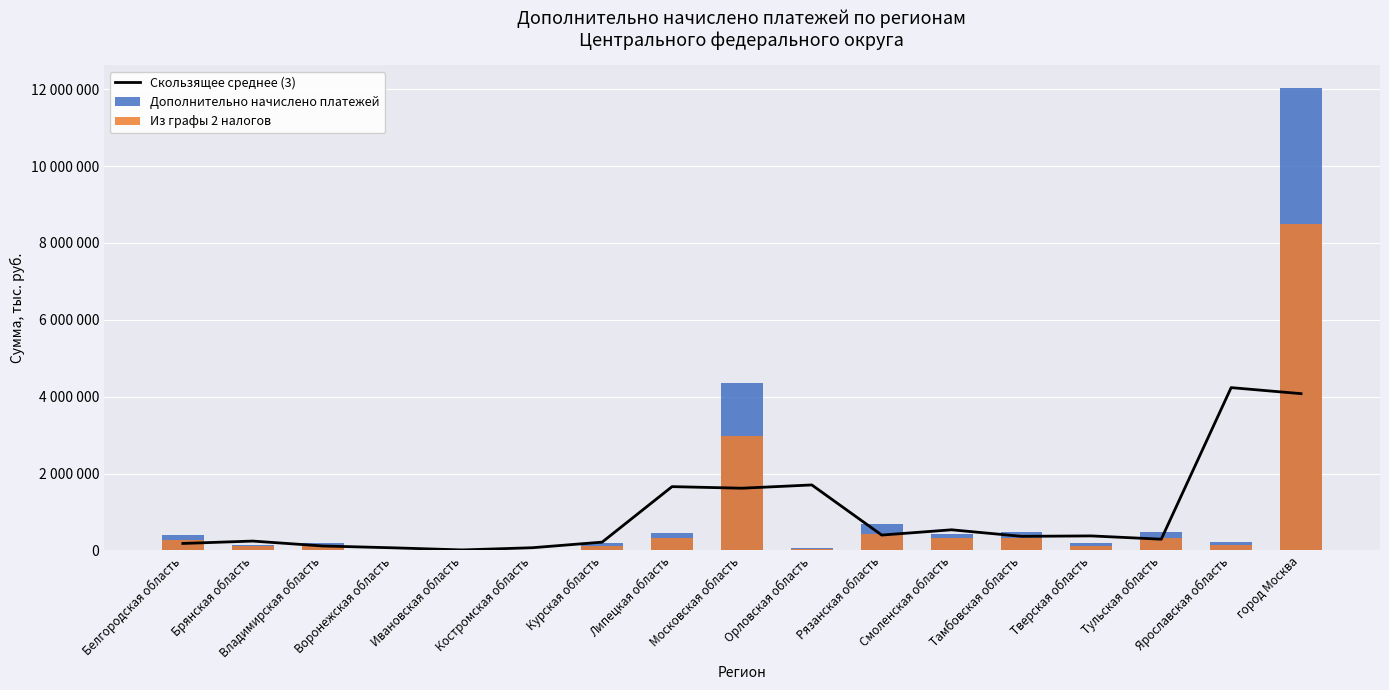

What is the label of the 13th bar from the right?

Ивановская область